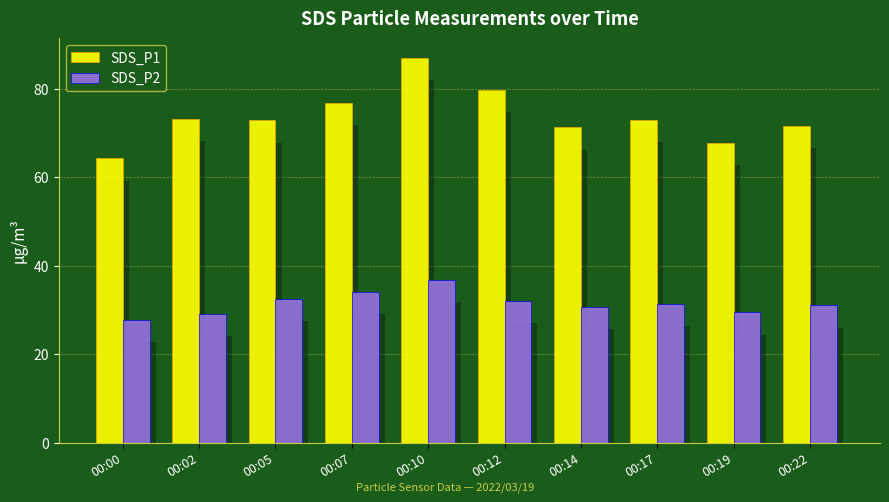

At which label is SDS_P2 closest to 32?

00:12